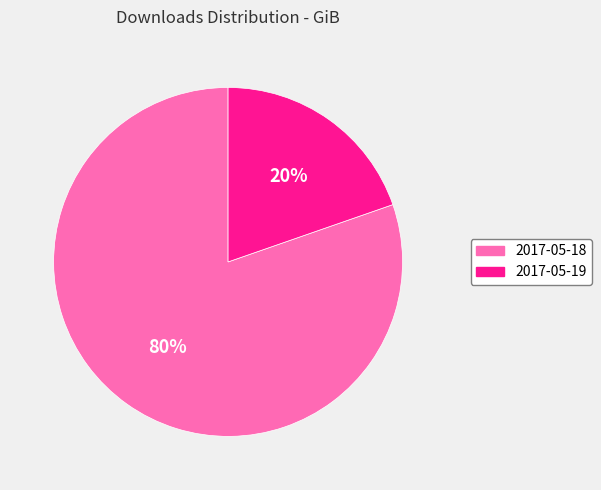

Count the number of slices in the pie.

2